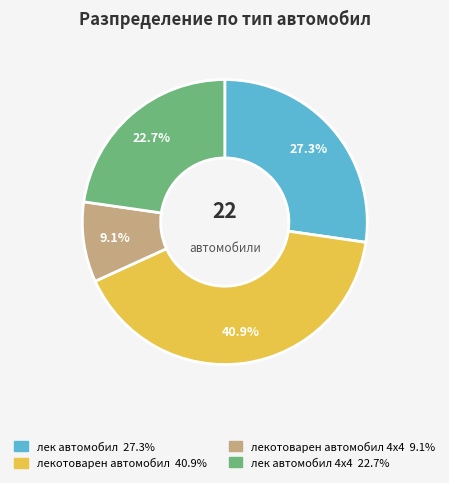

Does any single category account for the majority?

No